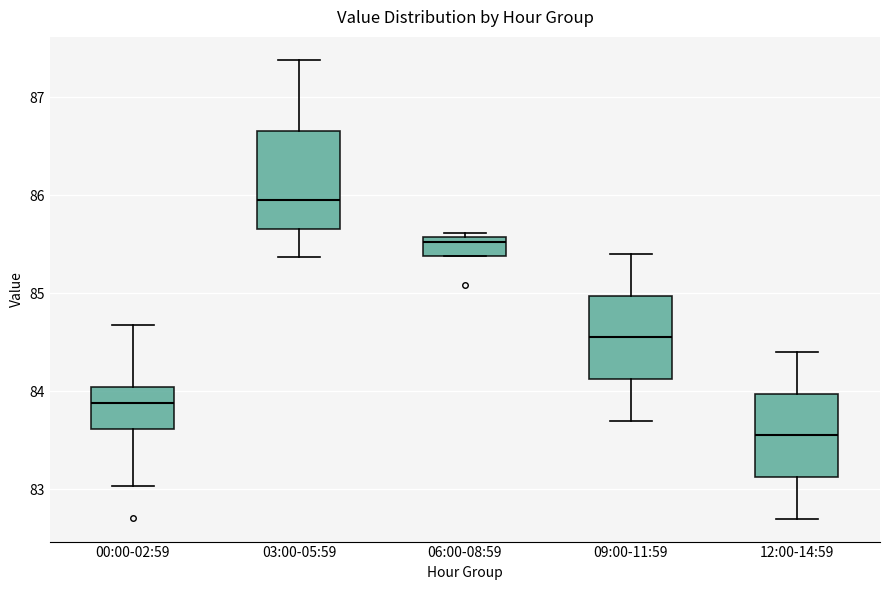

Reading left to right, read every box against the y-axis: the position of its median line, the range the box covers, and the ends of its whiskers. The values are not printed on the chart, so give them approximately, as read against the axis.

00:00-02:59: median 83.9, box 83.6 to 84.0, whiskers 83.0 to 84.7
03:00-05:59: median 86.0, box 85.7 to 86.7, whiskers 85.4 to 87.4
06:00-08:59: median 85.5, box 85.4 to 85.6, whiskers 85.4 to 85.6 (just above the box's upper edge)
09:00-11:59: median 84.6, box 84.1 to 85.0, whiskers 83.7 to 85.4
12:00-14:59: median 83.6, box 83.1 to 84.0, whiskers 82.7 to 84.4